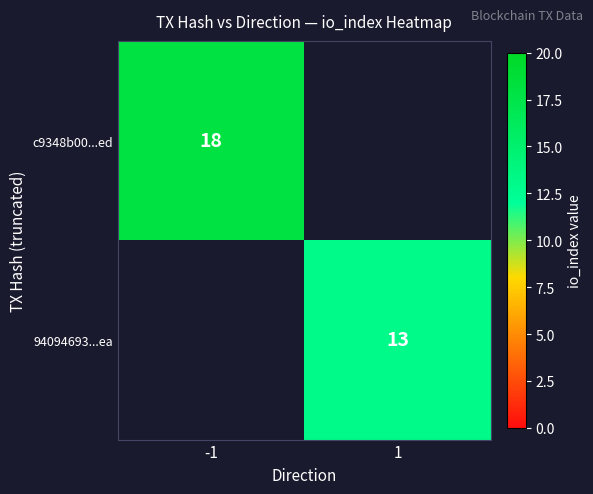

True or false: c9348b00...ed has a value of 18 at -1.

True